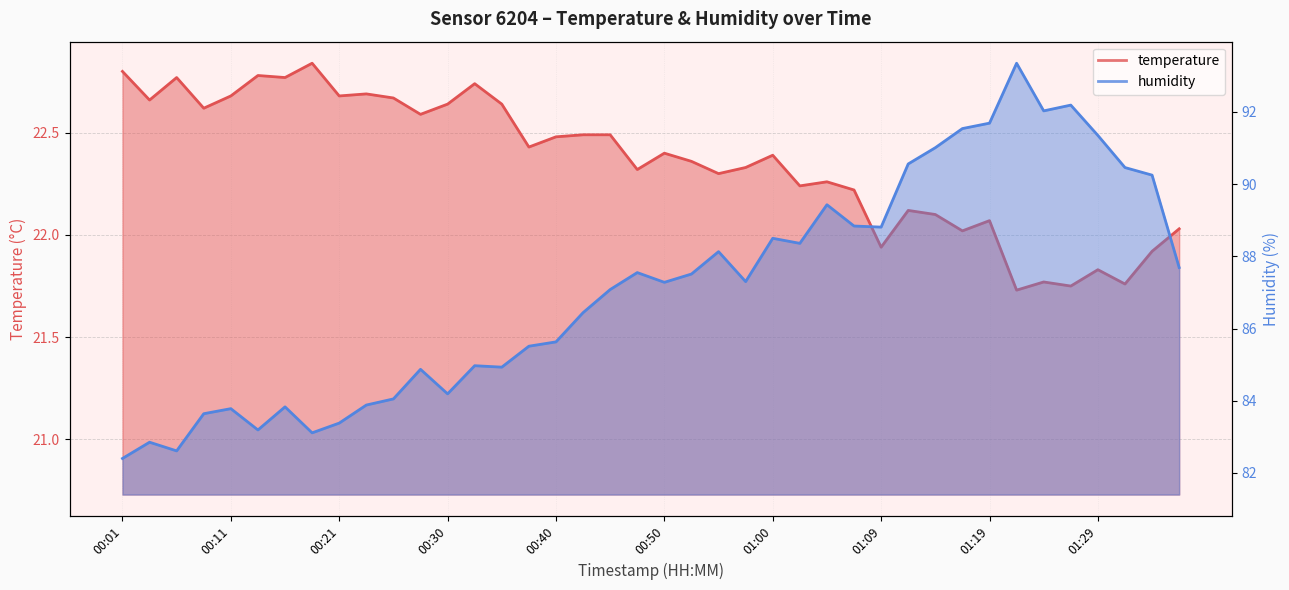

What is the highest value of the temperature series?

22.8